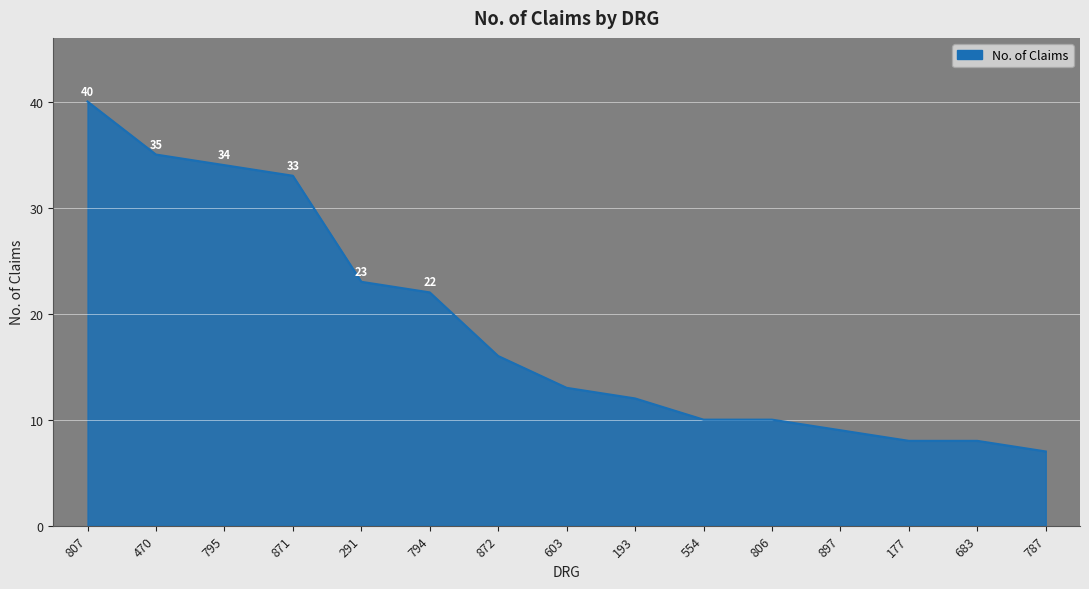

Where does the data first go above 13?

807